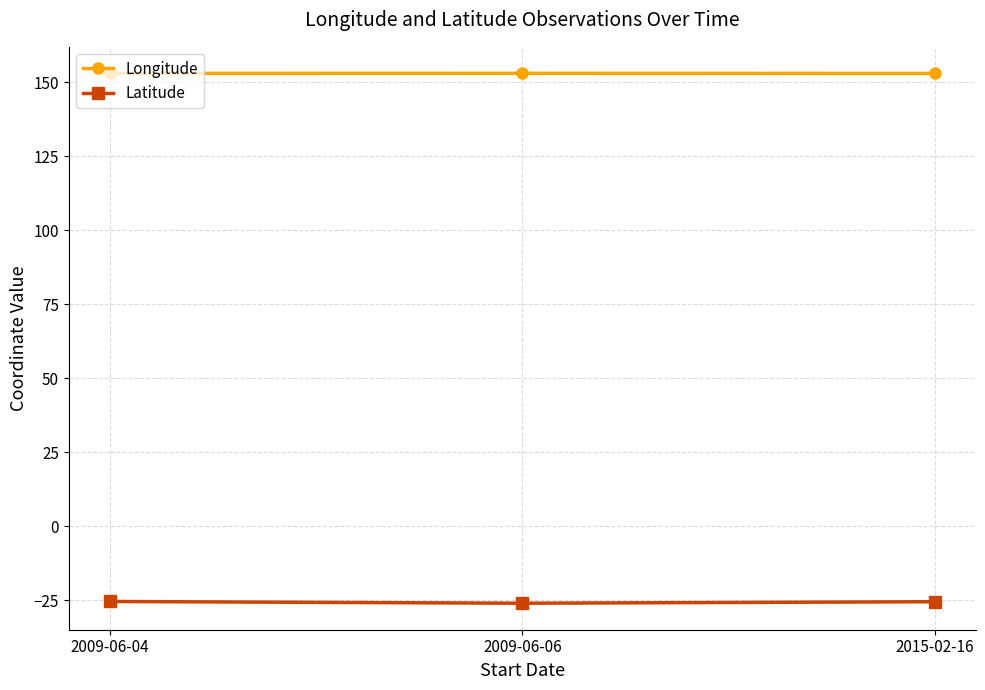

List the series in order of their overall mean, lowest first.

Latitude, Longitude